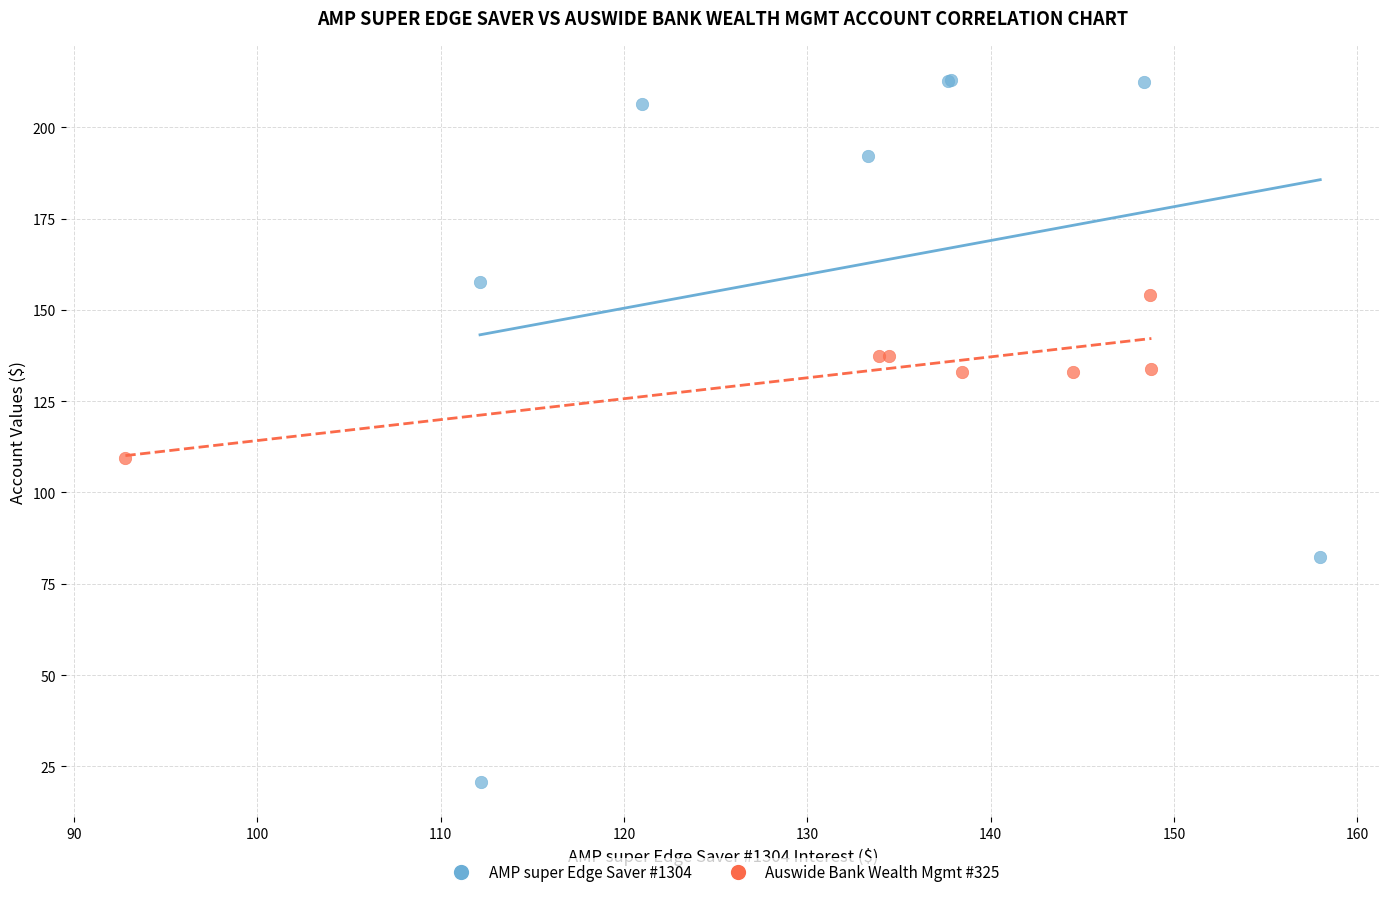

Which series contains the lowest Y value?

AMP super Edge Saver #1304